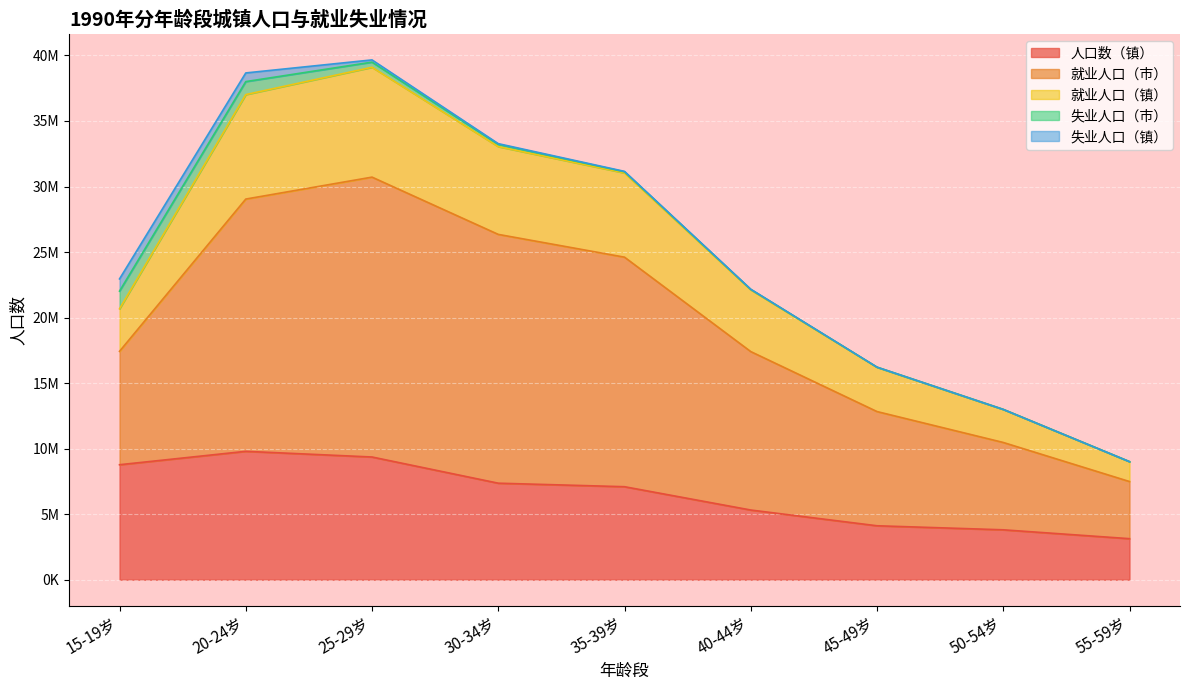

True or false: 就业人口（镇） and 人口数（镇） cross at least once.

False